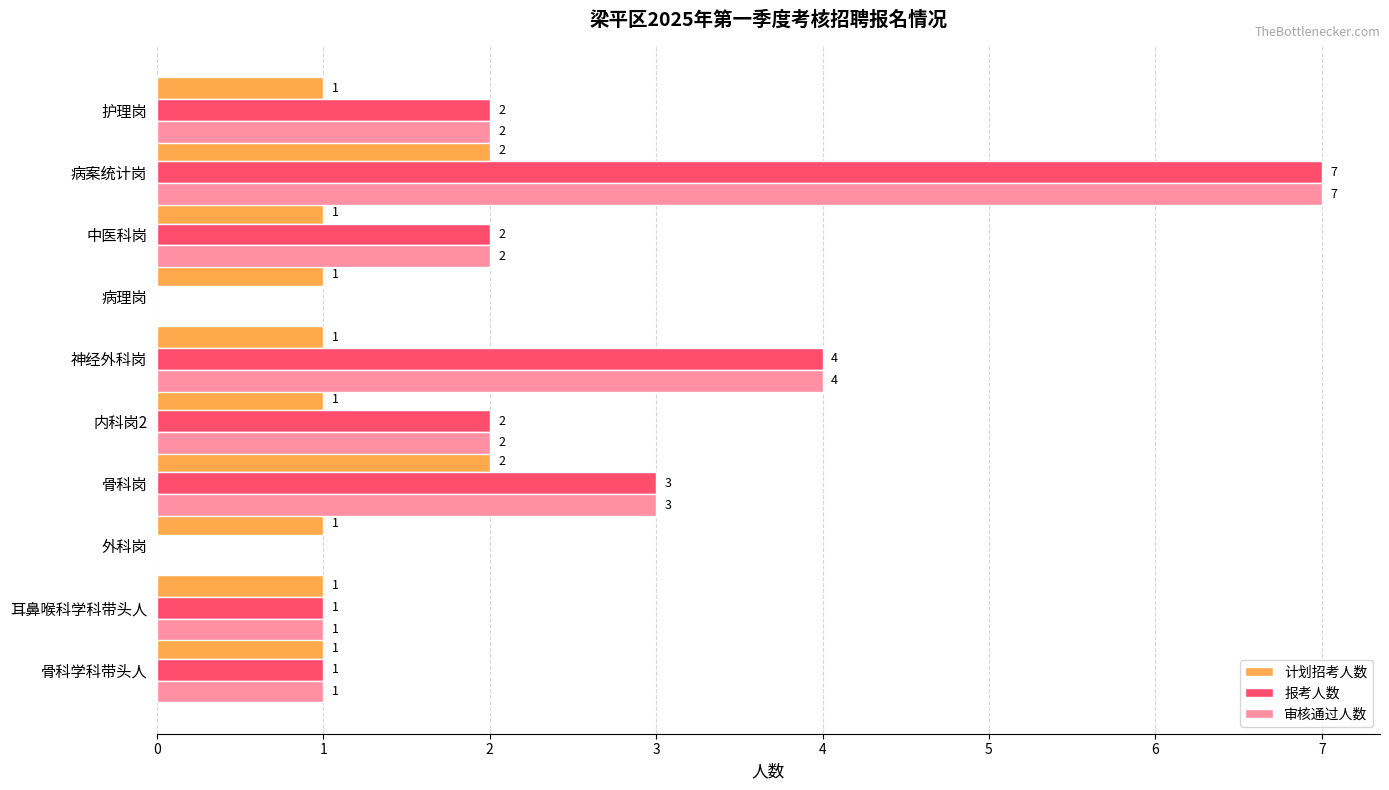

What is the greatest value displayed?

7